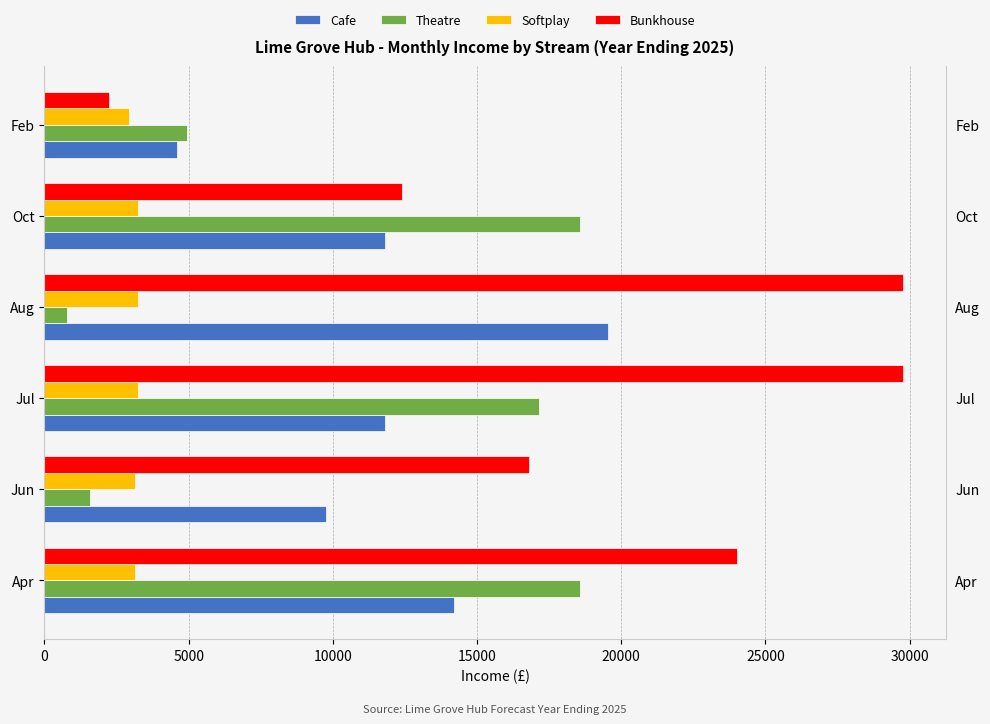

Reading left to right, list all the values displayed in this chart.

Cafe: 0=14200.0	5000=9750.0	10000=11800.0	15000=19537.5	20000=11800.0	25000=4600.0
Theatre: 0=18562.5	5000=1562.5	10000=17147.3	15000=765.3	20000=18562.5	25000=4937.5
Softplay: 0=3130.0	5000=3130.0	10000=3230.0	15000=3230.0	20000=3230.0	25000=2930.0
Bunkhouse: 0=24000.0	5000=16800.0	10000=29760.0	15000=29760.0	20000=12400.0	25000=2240.0